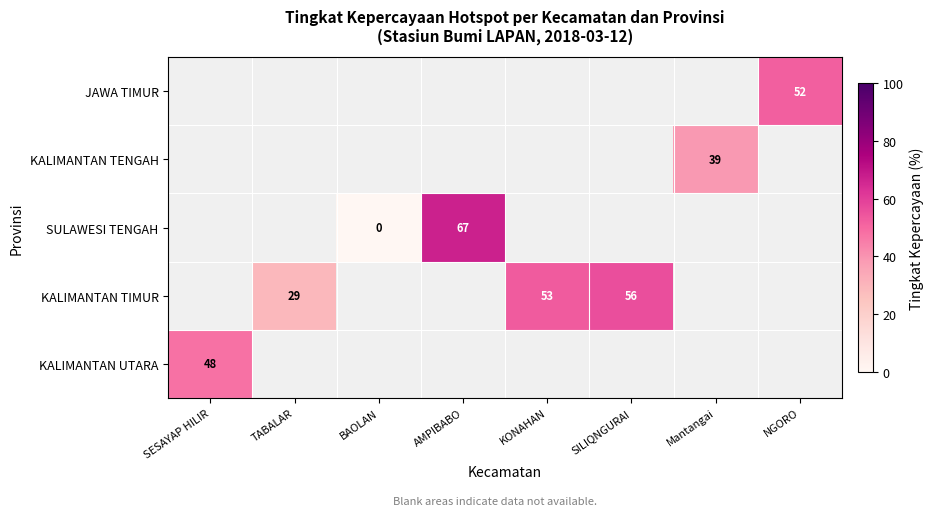

The SULAWESI TENGAH series shows 67 at AMPIBABO. True or false?

True